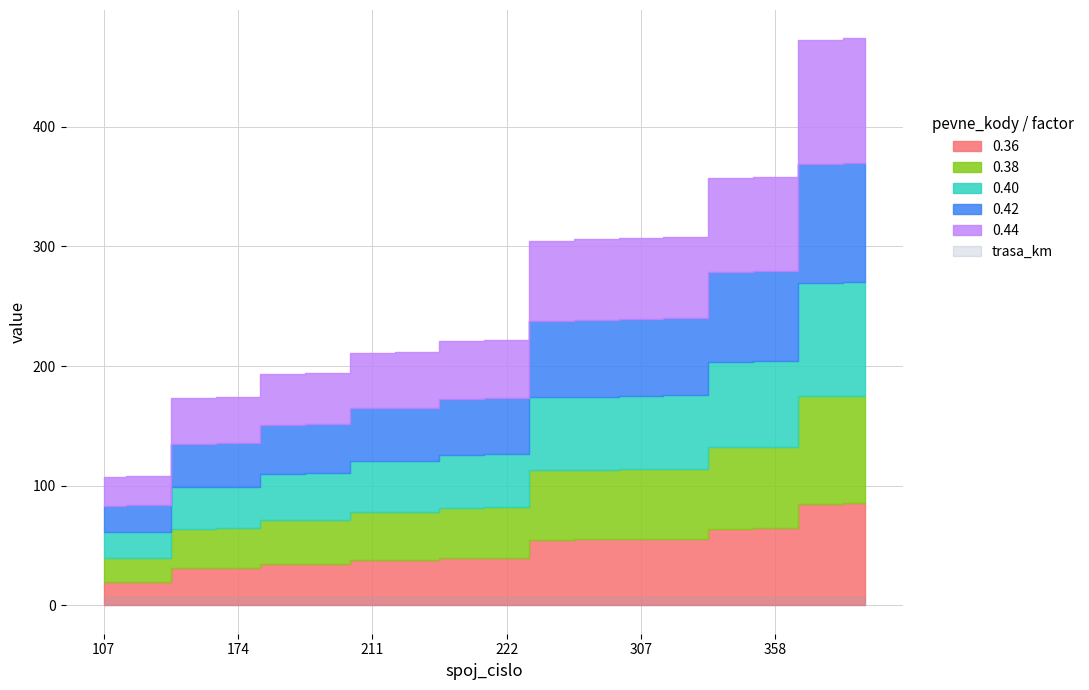

How many values in the spoj_cislo series exceed 222?

8